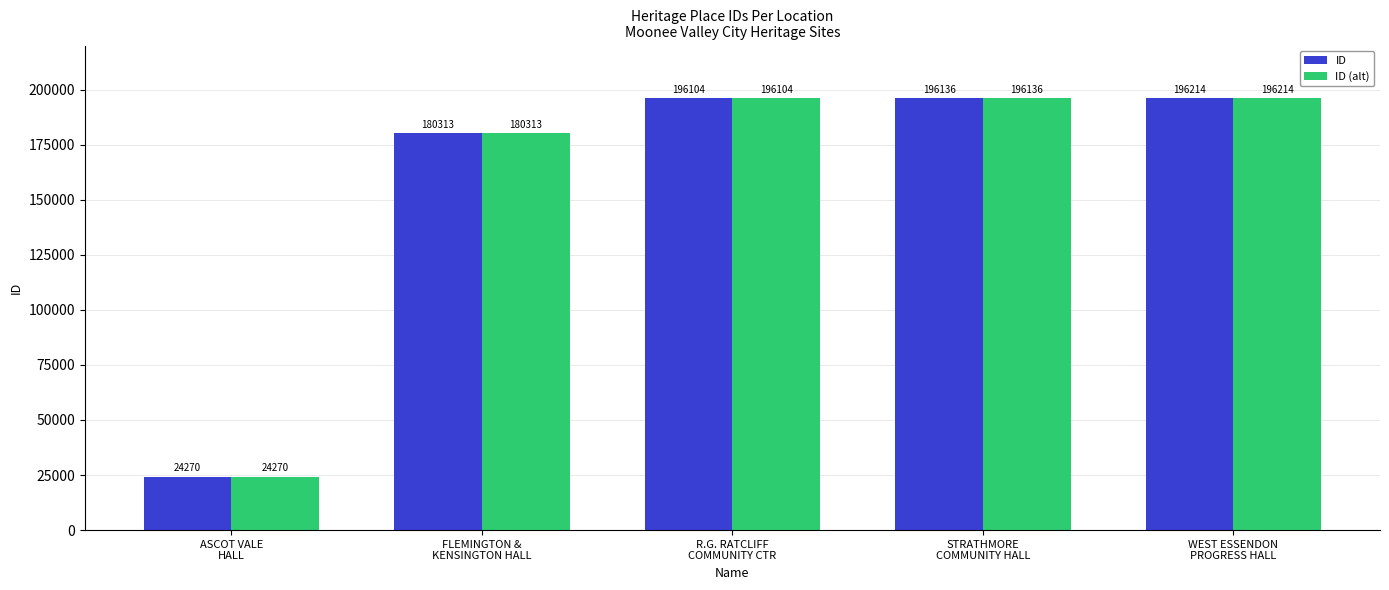

At which label does ID reach its peak?

WEST ESSENDON
PROGRESS HALL